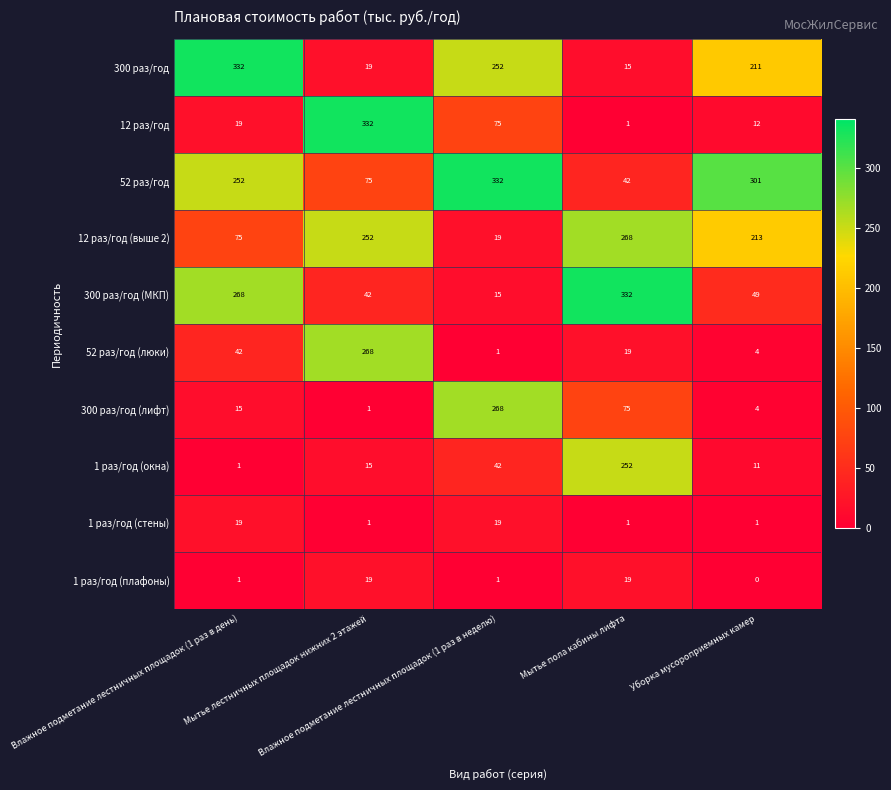

What is the average value of the 1 раз/год (окна) series?

64